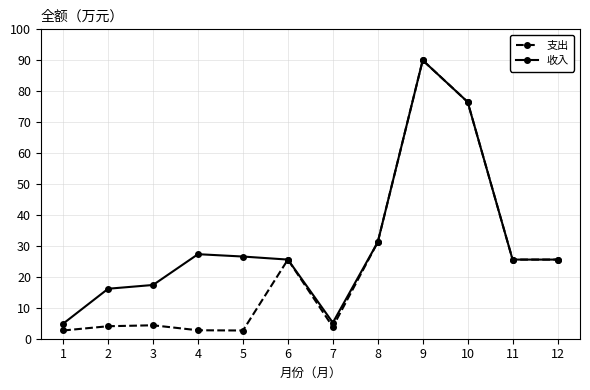

At which category is the sum across all series the highest?

9